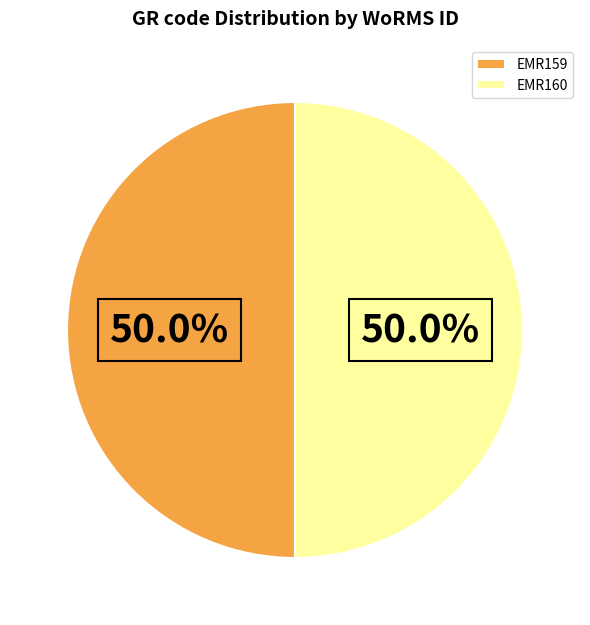

To the nearest percent, what is the average slice percentage?

50%